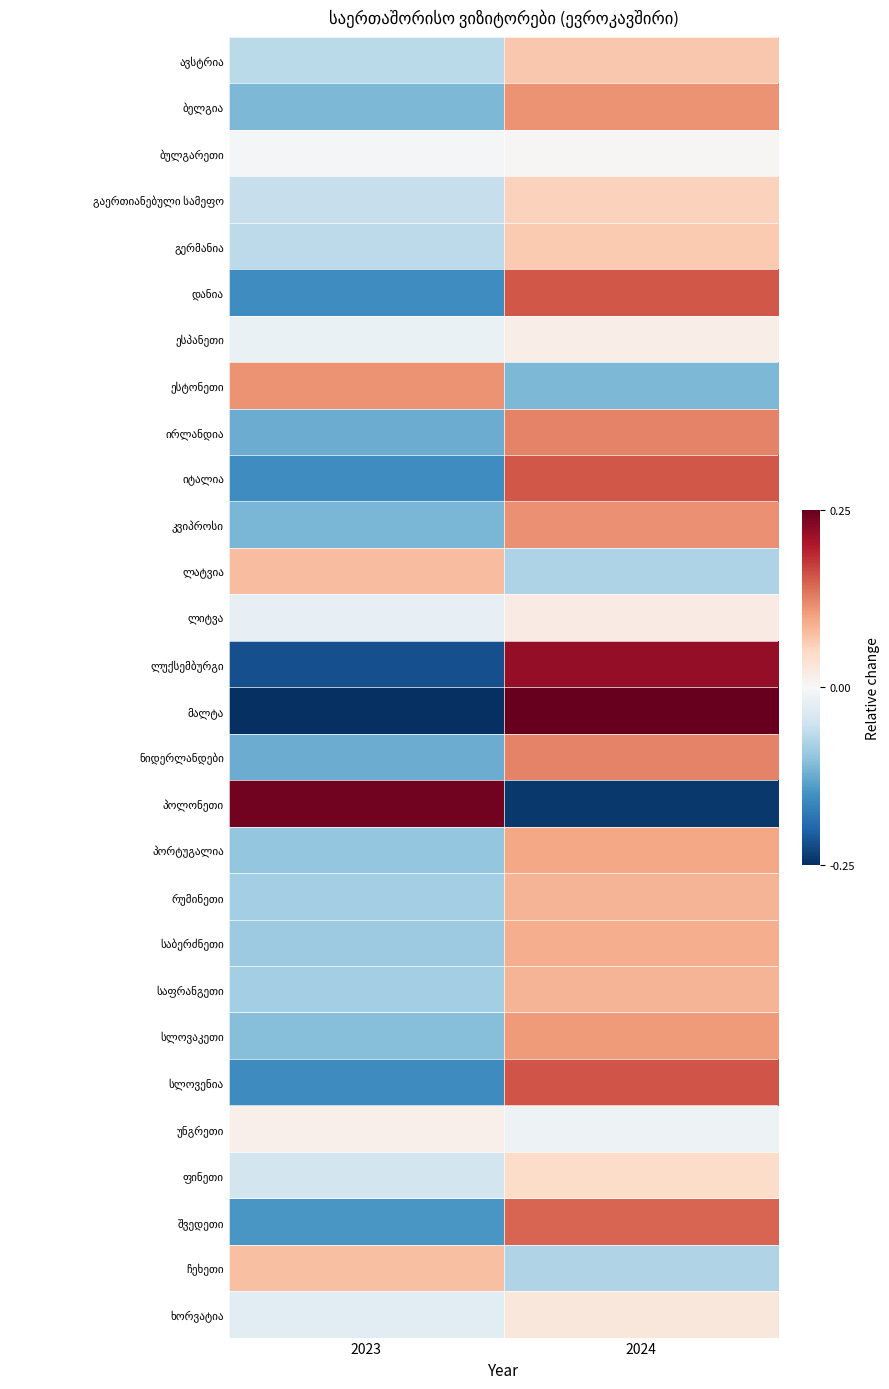

What is the greatest value displayed?

0.2